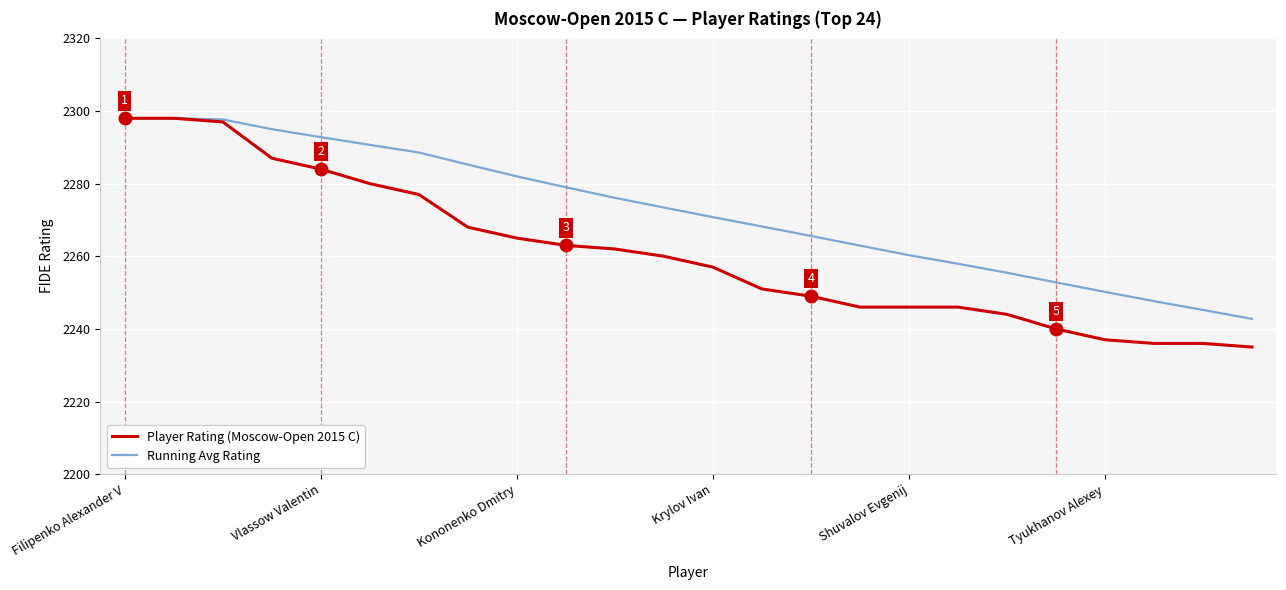

List the series in order of their overall mean, highest first.

Running Avg Rating, Player Rating (Moscow-Open 2015 C)